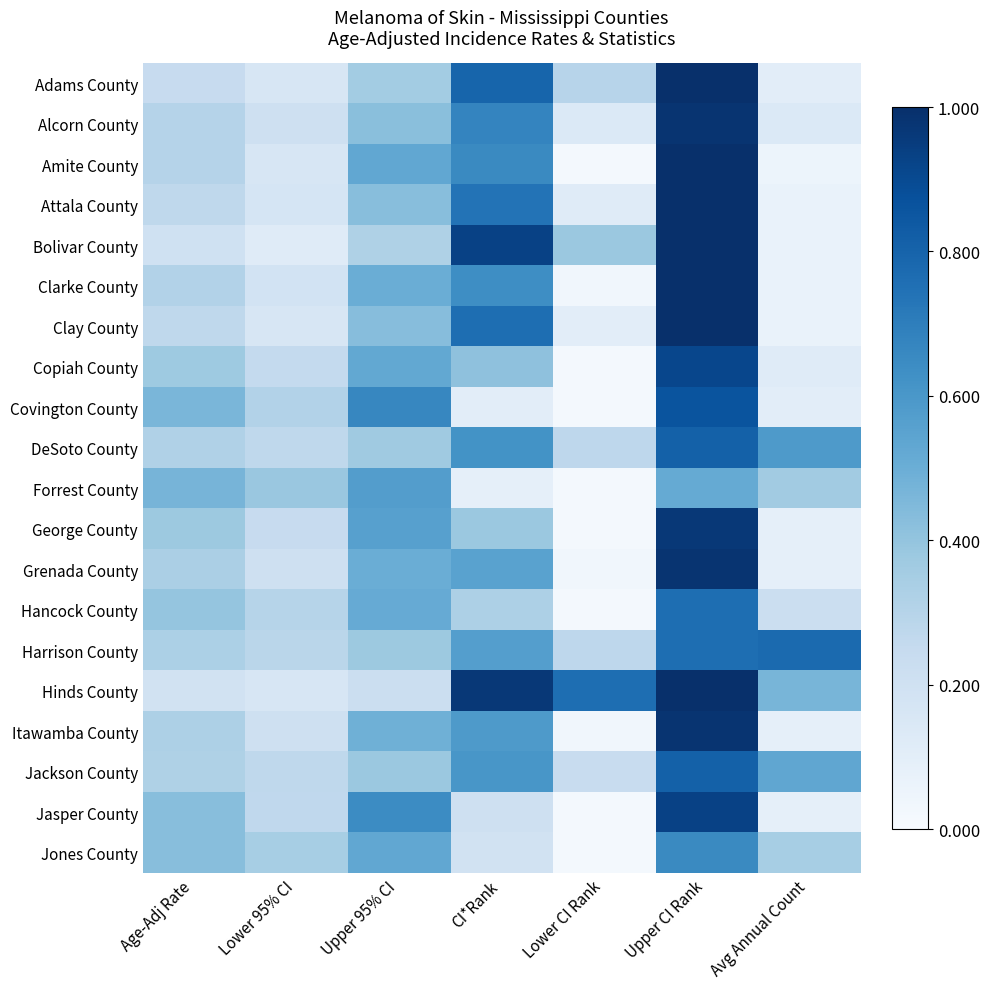

Reading left to right, extract all data points from this chart.

Adams County: Age-Adj Rate=0.2	Lower 95% CI=0.2	Upper 95% CI=0.4	CI*Rank=0.8	Lower CI Rank=0.3	Upper CI Rank=1.0	Avg Annual Count=0.1
Alcorn County: Age-Adj Rate=0.3	Lower 95% CI=0.2	Upper 95% CI=0.4	CI*Rank=0.7	Lower CI Rank=0.1	Upper CI Rank=1.0	Avg Annual Count=0.1
Amite County: Age-Adj Rate=0.3	Lower 95% CI=0.2	Upper 95% CI=0.5	CI*Rank=0.7	Lower CI Rank=0.0	Upper CI Rank=1.0	Avg Annual Count=0.1
Attala County: Age-Adj Rate=0.3	Lower 95% CI=0.2	Upper 95% CI=0.4	CI*Rank=0.7	Lower CI Rank=0.1	Upper CI Rank=1.0	Avg Annual Count=0.1
Bolivar County: Age-Adj Rate=0.2	Lower 95% CI=0.1	Upper 95% CI=0.3	CI*Rank=0.9	Lower CI Rank=0.4	Upper CI Rank=1.0	Avg Annual Count=0.1
Clarke County: Age-Adj Rate=0.3	Lower 95% CI=0.2	Upper 95% CI=0.5	CI*Rank=0.6	Lower CI Rank=0.0	Upper CI Rank=1.0	Avg Annual Count=0.1
Clay County: Age-Adj Rate=0.3	Lower 95% CI=0.2	Upper 95% CI=0.4	CI*Rank=0.8	Lower CI Rank=0.1	Upper CI Rank=1.0	Avg Annual Count=0.1
Copiah County: Age-Adj Rate=0.4	Lower 95% CI=0.3	Upper 95% CI=0.5	CI*Rank=0.4	Lower CI Rank=0.0	Upper CI Rank=0.9	Avg Annual Count=0.1
Covington County: Age-Adj Rate=0.5	Lower 95% CI=0.3	Upper 95% CI=0.7	CI*Rank=0.1	Lower CI Rank=0.0	Upper CI Rank=0.9	Avg Annual Count=0.1
DeSoto County: Age-Adj Rate=0.3	Lower 95% CI=0.3	Upper 95% CI=0.4	CI*Rank=0.6	Lower CI Rank=0.3	Upper CI Rank=0.8	Avg Annual Count=0.6
Forrest County: Age-Adj Rate=0.5	Lower 95% CI=0.4	Upper 95% CI=0.6	CI*Rank=0.1	Lower CI Rank=0.0	Upper CI Rank=0.5	Avg Annual Count=0.4
George County: Age-Adj Rate=0.4	Lower 95% CI=0.2	Upper 95% CI=0.6	CI*Rank=0.4	Lower CI Rank=0.0	Upper CI Rank=1.0	Avg Annual Count=0.1
Grenada County: Age-Adj Rate=0.3	Lower 95% CI=0.2	Upper 95% CI=0.5	CI*Rank=0.6	Lower CI Rank=0.0	Upper CI Rank=1.0	Avg Annual Count=0.1
Hancock County: Age-Adj Rate=0.4	Lower 95% CI=0.3	Upper 95% CI=0.5	CI*Rank=0.3	Lower CI Rank=0.0	Upper CI Rank=0.8	Avg Annual Count=0.2
Harrison County: Age-Adj Rate=0.3	Lower 95% CI=0.3	Upper 95% CI=0.4	CI*Rank=0.6	Lower CI Rank=0.3	Upper CI Rank=0.8	Avg Annual Count=0.8
Hinds County: Age-Adj Rate=0.2	Lower 95% CI=0.2	Upper 95% CI=0.2	CI*Rank=1.0	Lower CI Rank=0.8	Upper CI Rank=1.0	Avg Annual Count=0.5
Itawamba County: Age-Adj Rate=0.3	Lower 95% CI=0.2	Upper 95% CI=0.5	CI*Rank=0.6	Lower CI Rank=0.0	Upper CI Rank=1.0	Avg Annual Count=0.1
Jackson County: Age-Adj Rate=0.3	Lower 95% CI=0.3	Upper 95% CI=0.4	CI*Rank=0.6	Lower CI Rank=0.2	Upper CI Rank=0.8	Avg Annual Count=0.5
Jasper County: Age-Adj Rate=0.4	Lower 95% CI=0.3	Upper 95% CI=0.6	CI*Rank=0.2	Lower CI Rank=0.0	Upper CI Rank=0.9	Avg Annual Count=0.1
Jones County: Age-Adj Rate=0.4	Lower 95% CI=0.3	Upper 95% CI=0.5	CI*Rank=0.2	Lower CI Rank=0.0	Upper CI Rank=0.7	Avg Annual Count=0.3